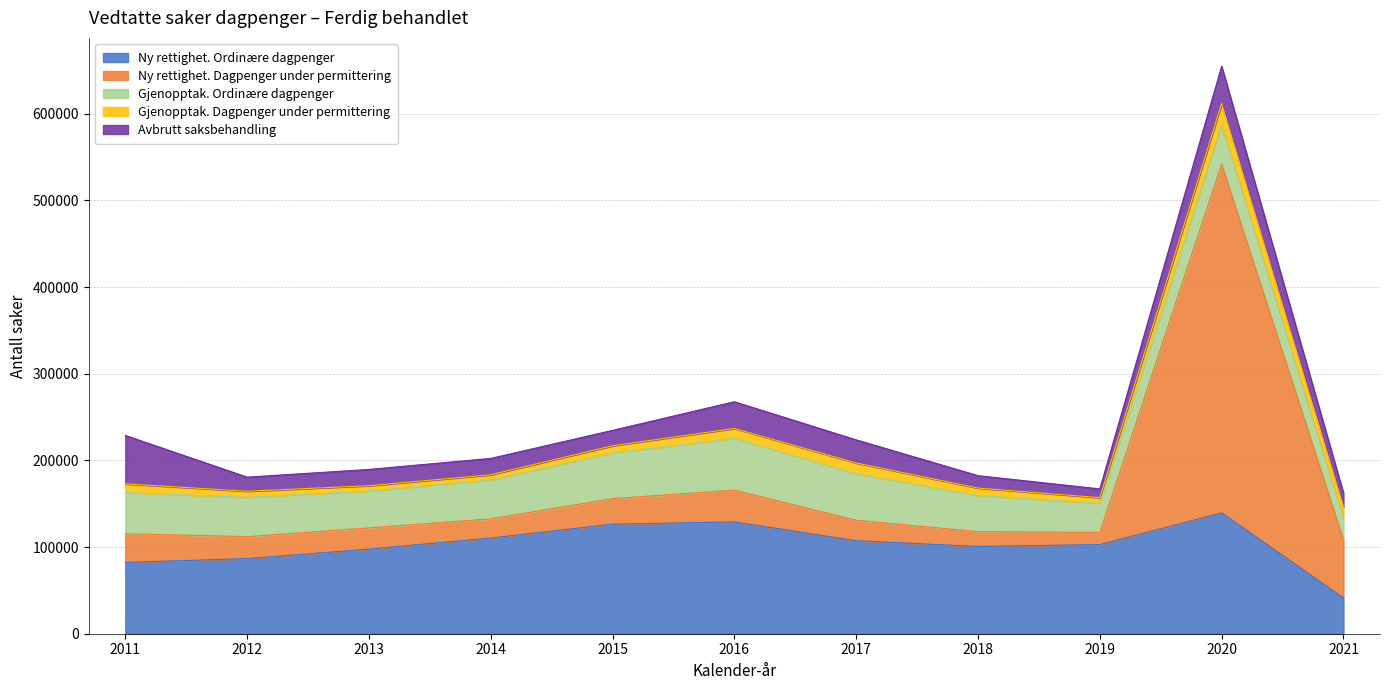

True or false: Avbrutt saksbehandling has a value of 30832 at 2016.

True